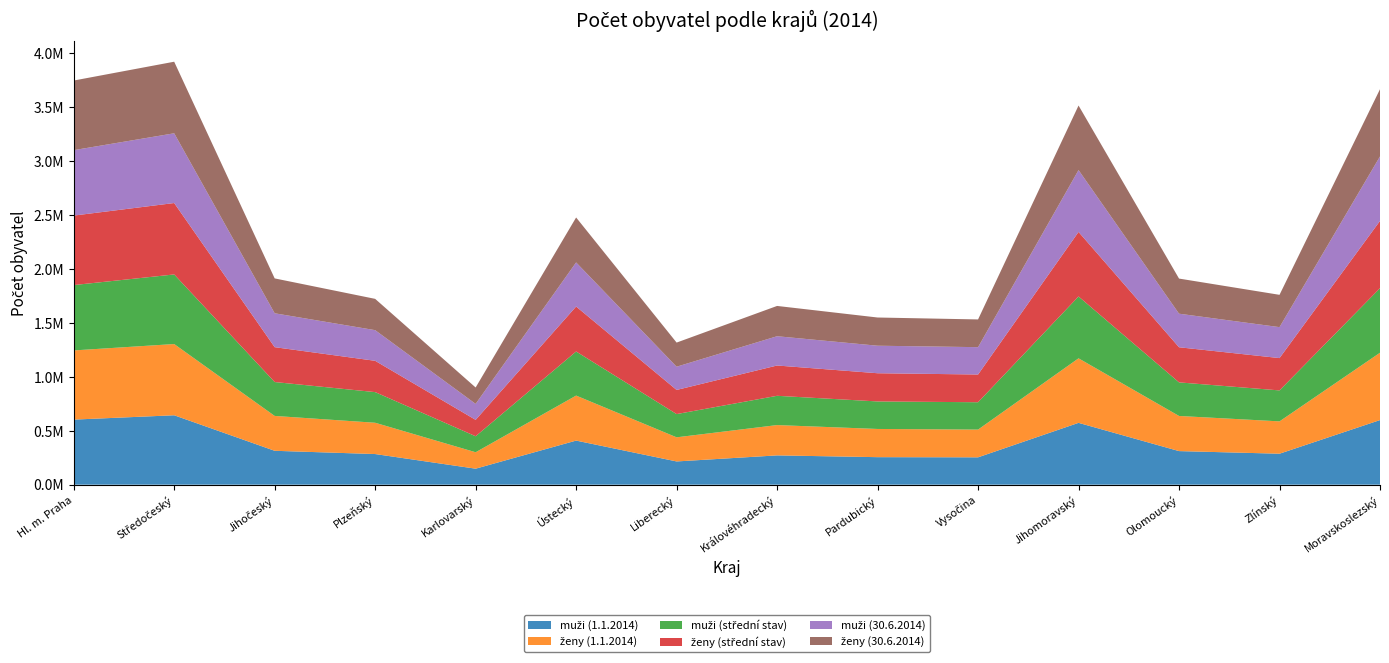

Reading left to right, what are all the values shown in this chart?

muži (1.1.2014): 602613	642755	313836	283647	148169	408275	215178	271229	254797	253270	572533	311018	286789	598271
ženy (1.1.2014): 640588	659581	322871	289822	152140	416845	223431	280680	261188	256939	597545	325338	299510	623561
muži (střední stav): 605184	644431	313817	283747	148061	408188	215231	271115	254815	253197	572671	310910	286666	597700
ženy (střední stav): 643395	661325	322877	289826	151927	416507	223411	280560	261190	256816	597615	325266	299290	622898
muži (30.6.2014): 605949	645777	313775	283849	147961	408298	215215	271043	254821	253156	572836	310823	286590	597277
ženy (30.6.2014): 644571	662744	322927	289785	151751	416196	223391	280534	261183	256755	597725	325220	299174	622320